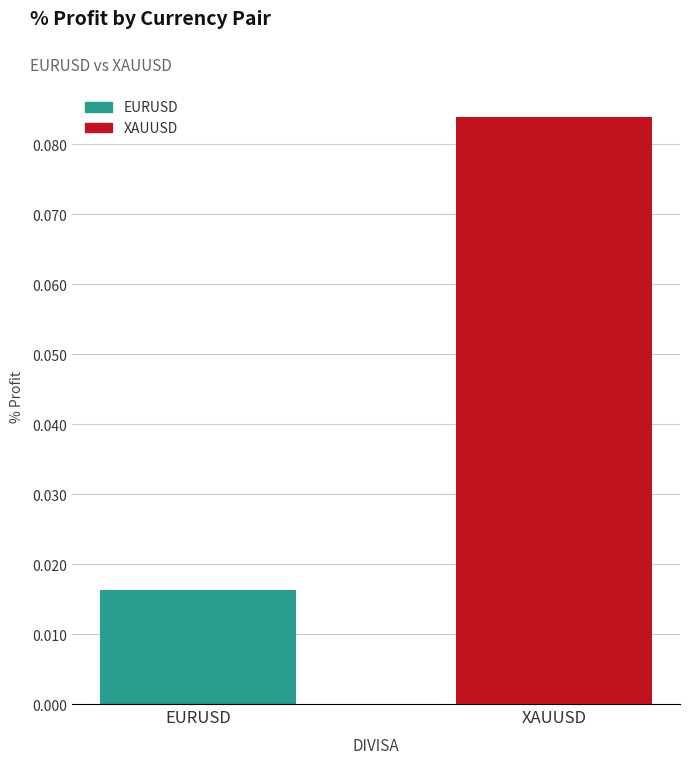

What is the change in value from EURUSD to XAUUSD?

+0.1